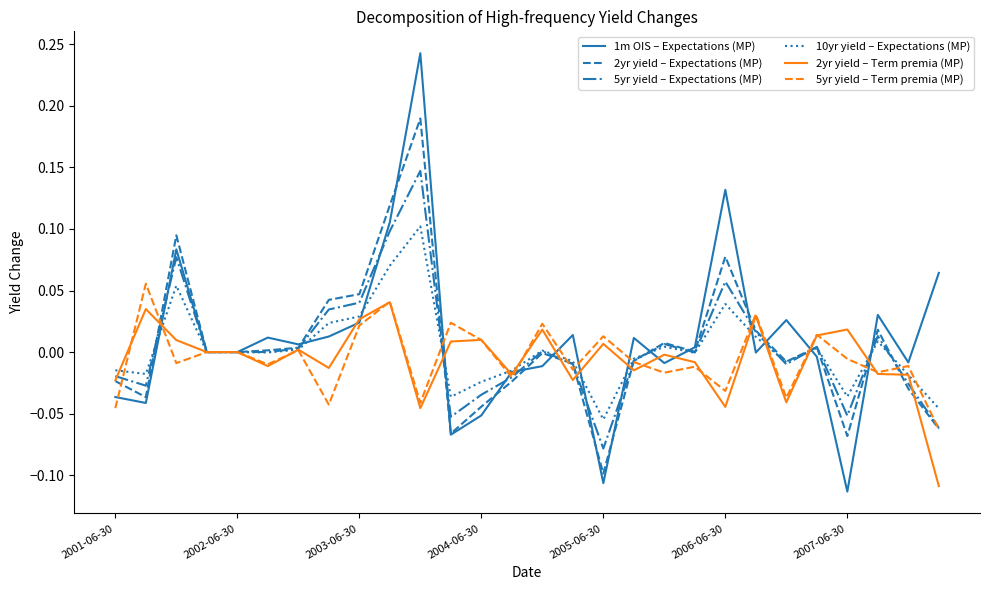

Is this an area chart (filled region under the line)?

No